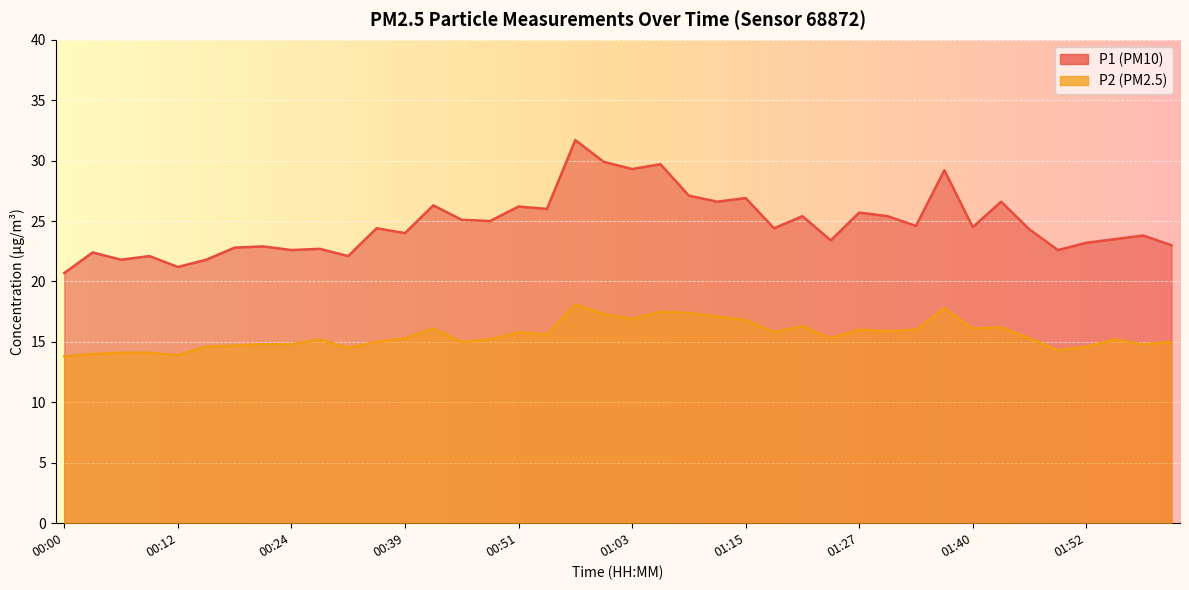

What is the difference between the highest and lowest values at 00:45?

10.1